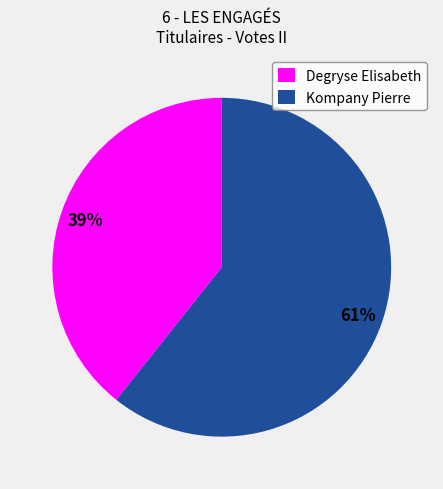

Is it true that Degryse Elisabeth is 52% of the pie?

False